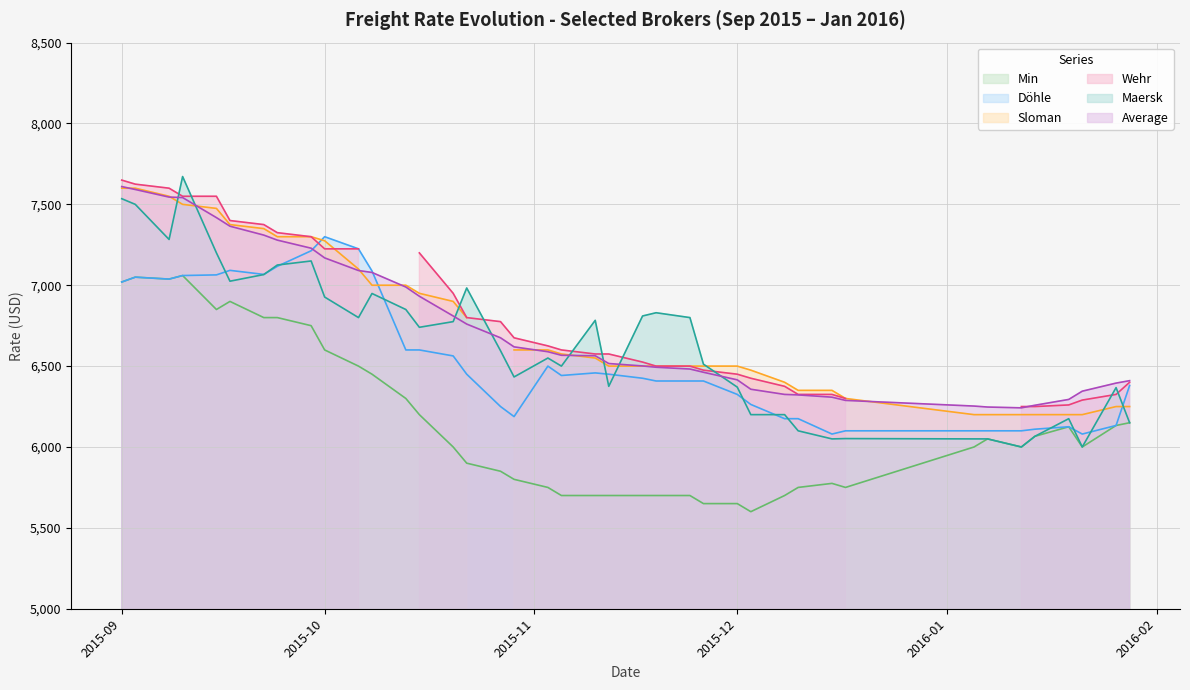

What is the approximate value of Maersk at 2015-12?

6370